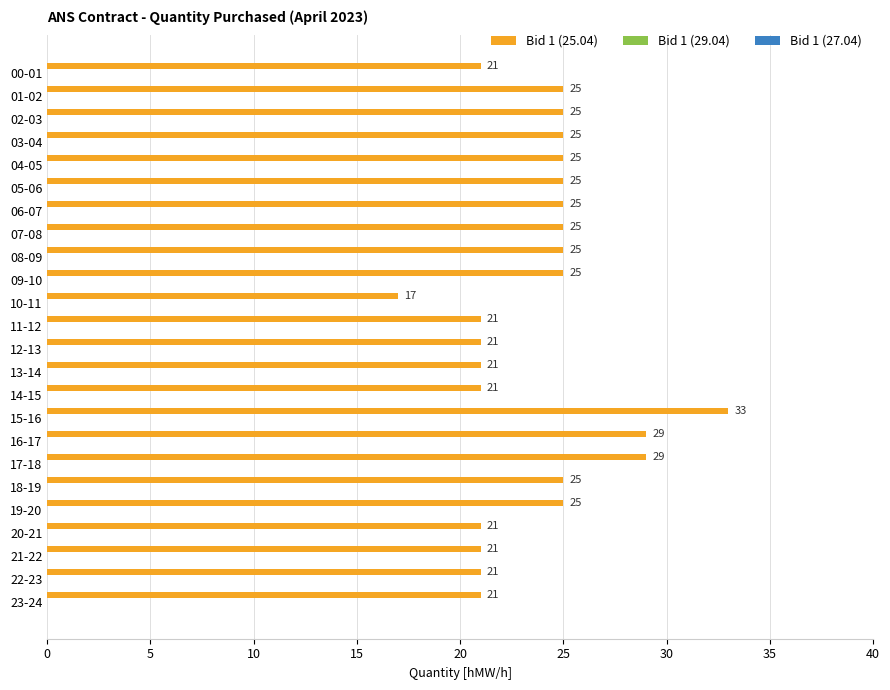

Does the chart contain any negative values?

No